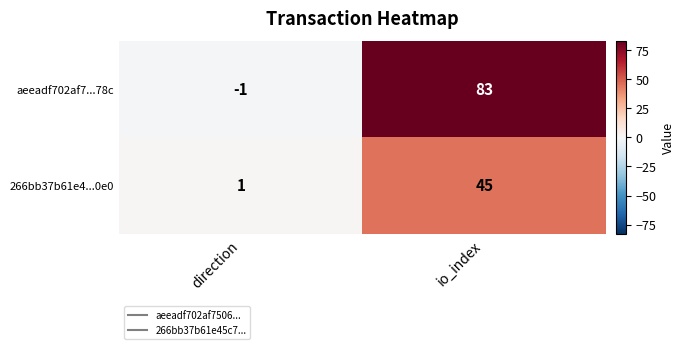

Reading left to right, extract all data points from this chart.

aeeadf702af7...78c: direction=-1	io_index=83
266bb37b61e4...0e0: direction=1	io_index=45